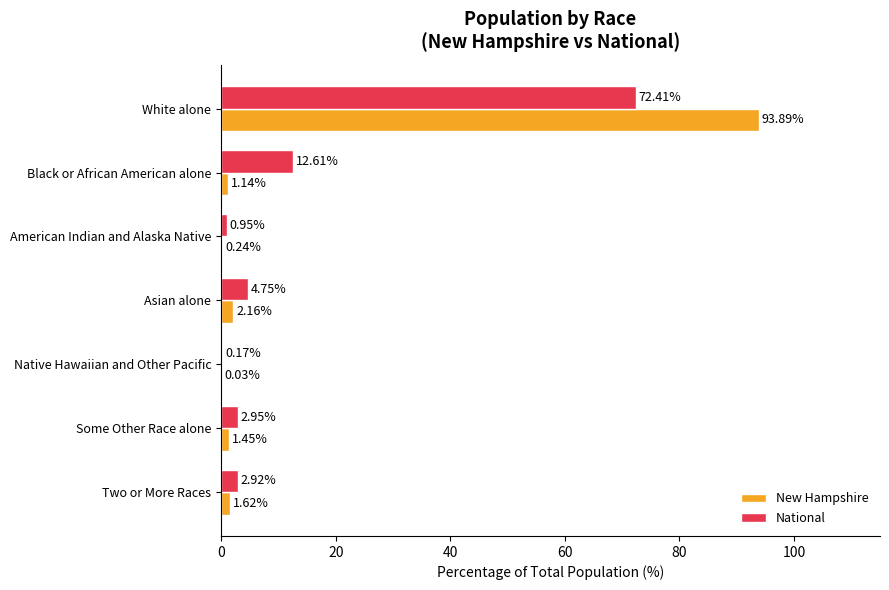

Count the number of data series in this chart.

2